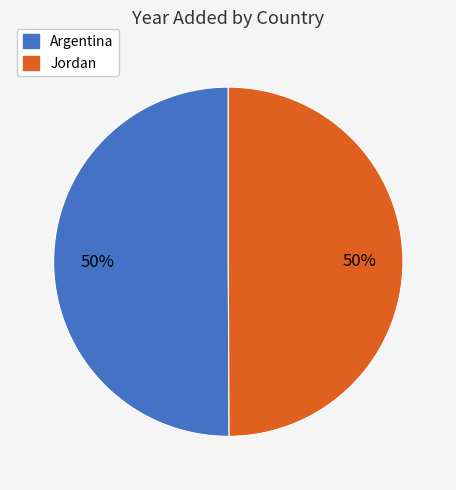

Is it true that Argentina is 57% of the pie?

False